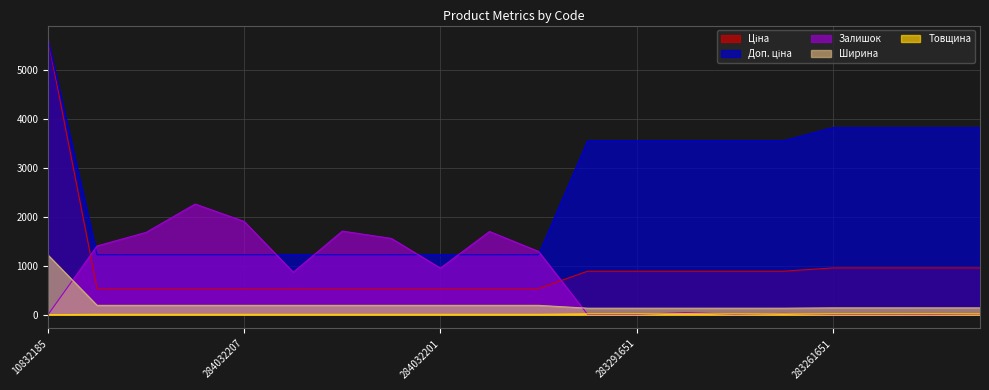

The Доп. ціна series shows 5882.3 at 283291651. True or false?

False